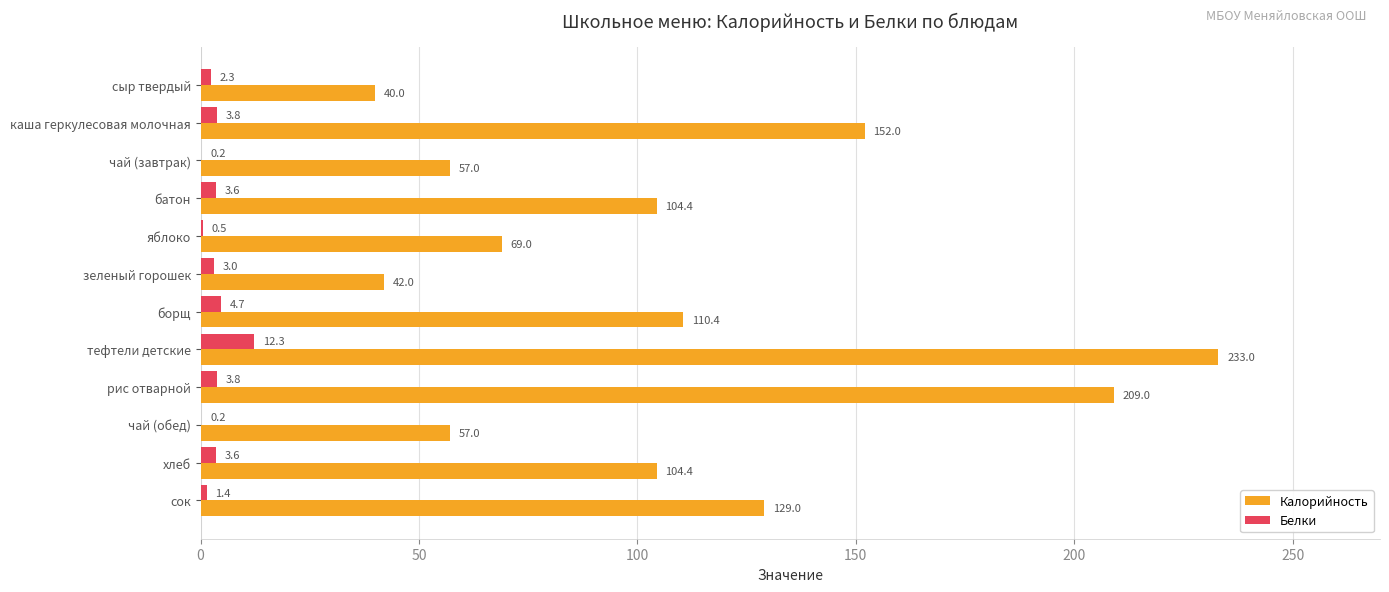

What is the highest value of the Калорийность series?

233.0